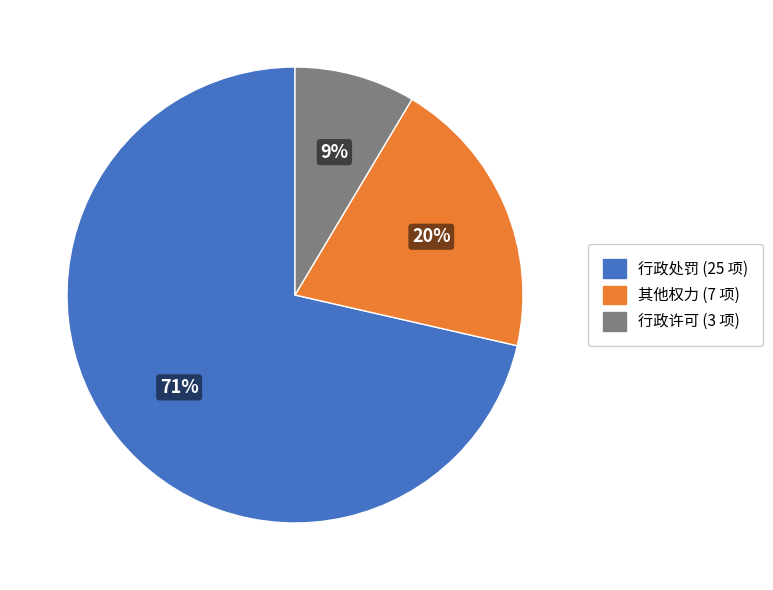

To the nearest percent, what percentage of the pie is 其他权力?

20%